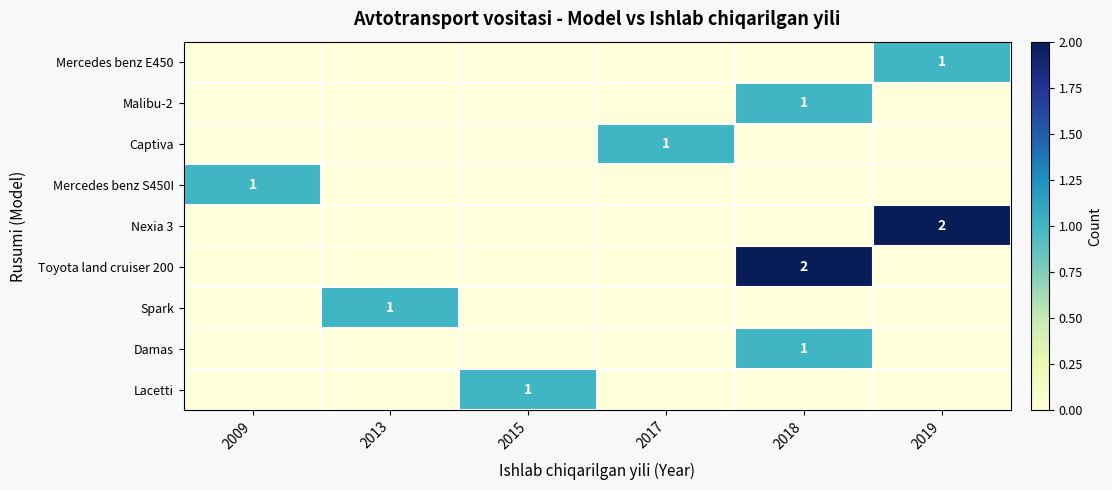

Which category has the highest value in the Captiva series?

2017